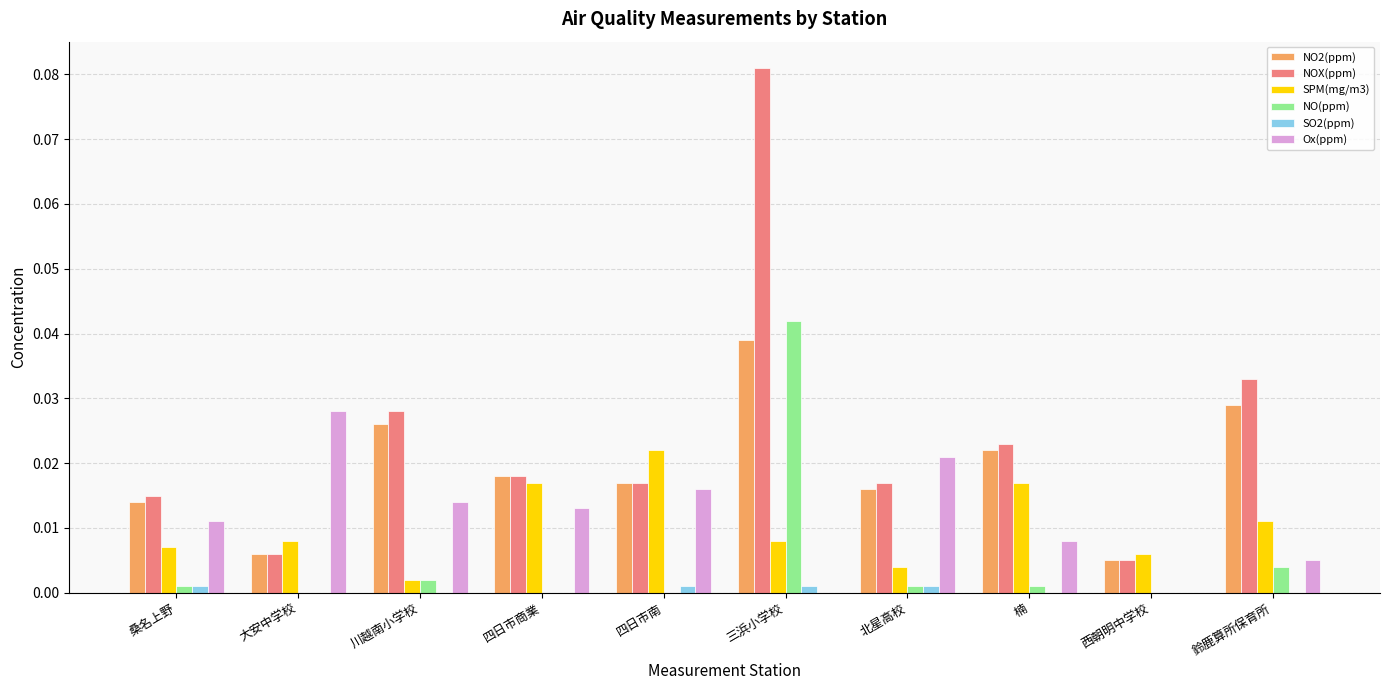

At which category is the sum across all series the highest?

三浜小学校